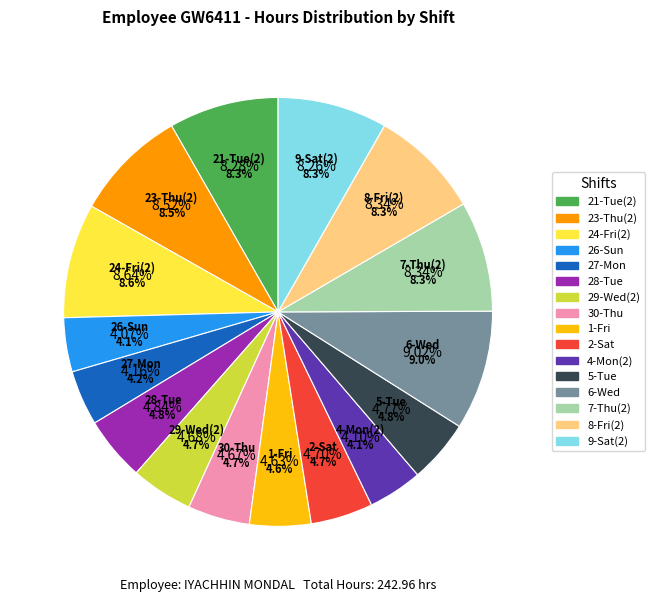

To the nearest percent, what percentage of the pie is 8-Fri(2)?

8%